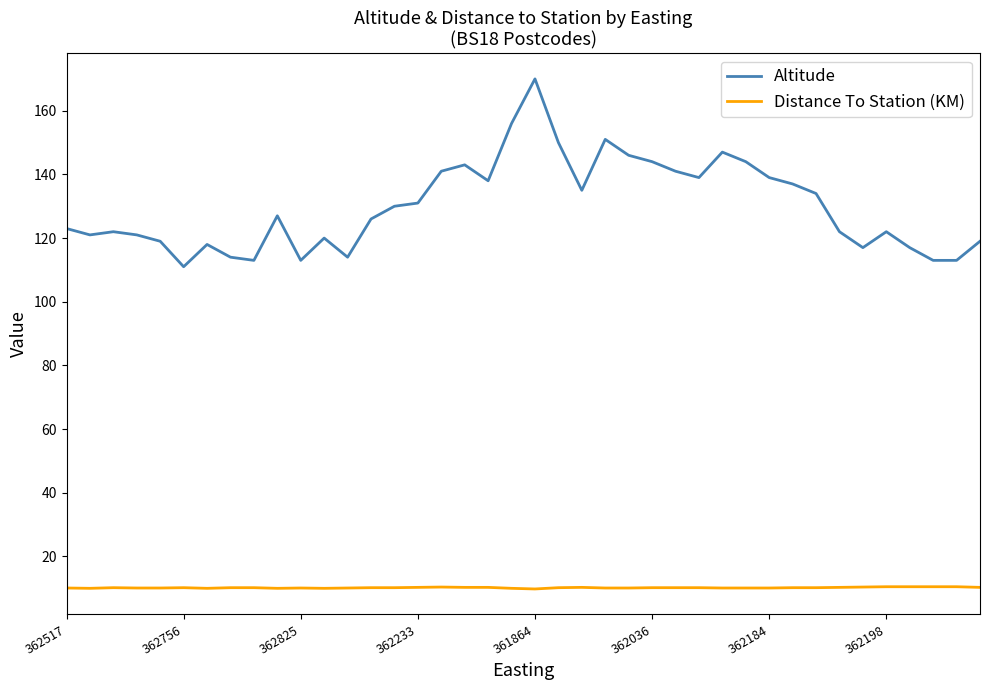

Rank the series by their average value, from lowest to highest.

Distance To Station (KM), Altitude